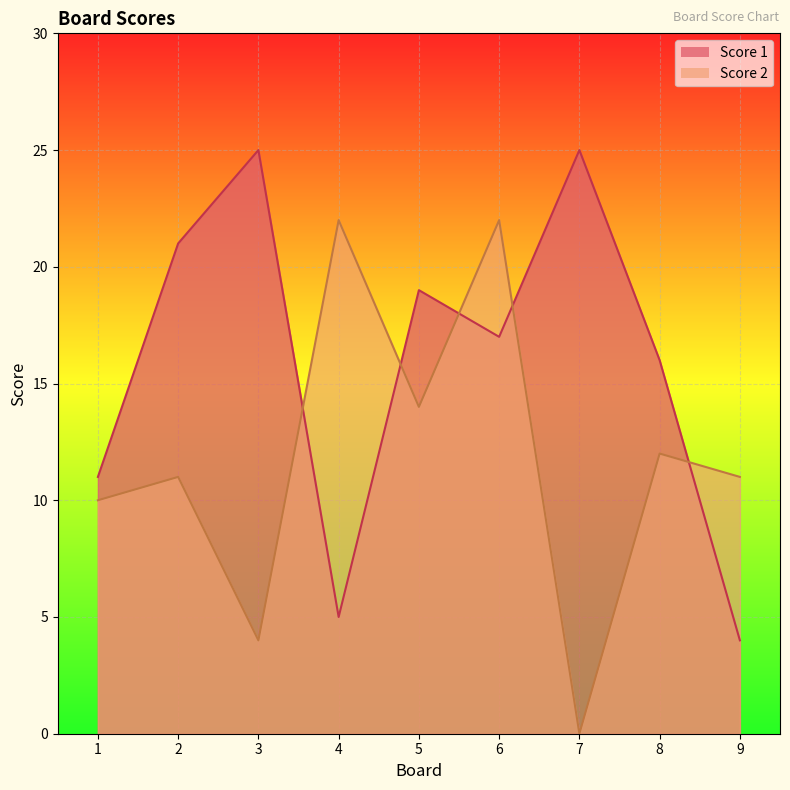

At which category does Score 2 reach its first local valley?

3